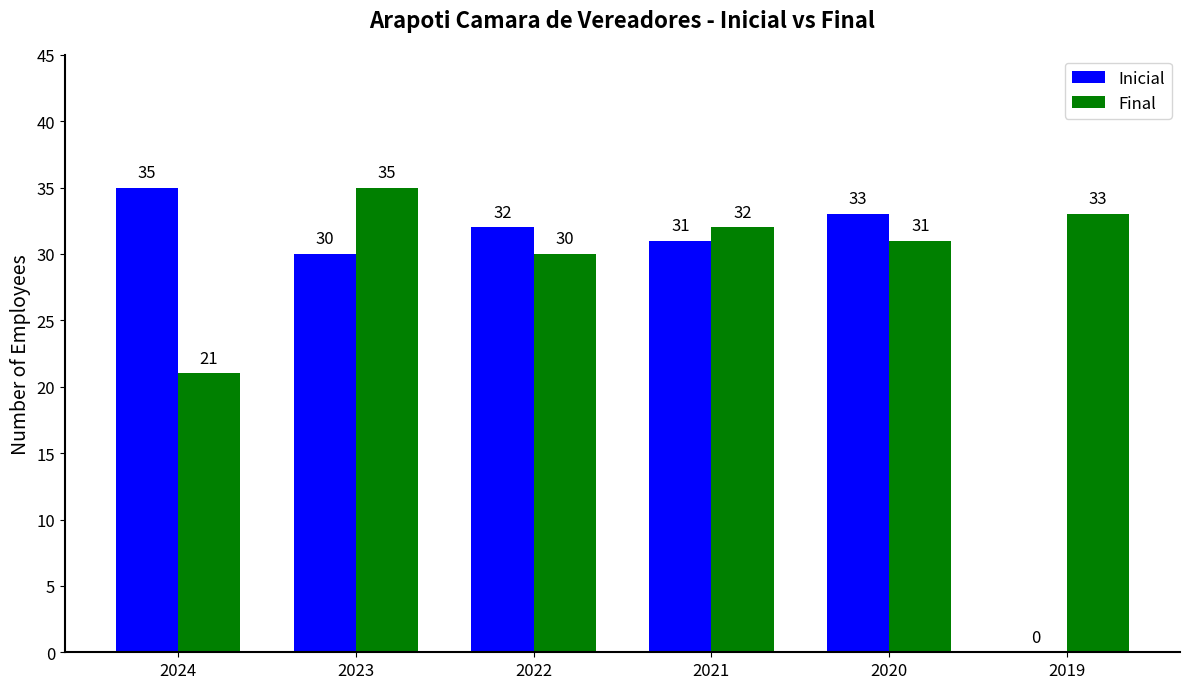

Reading left to right, list all the values displayed in this chart.

Inicial: 35	30	32	31	33	0
Final: 21	35	30	32	31	33